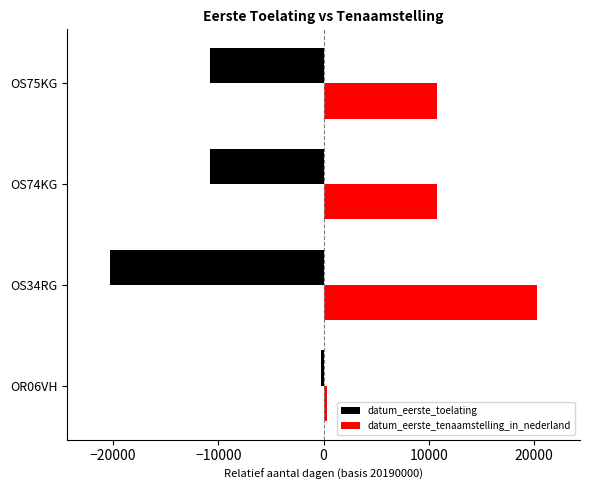

How many values in the datum_eerste_toelating series are below -10813?

1